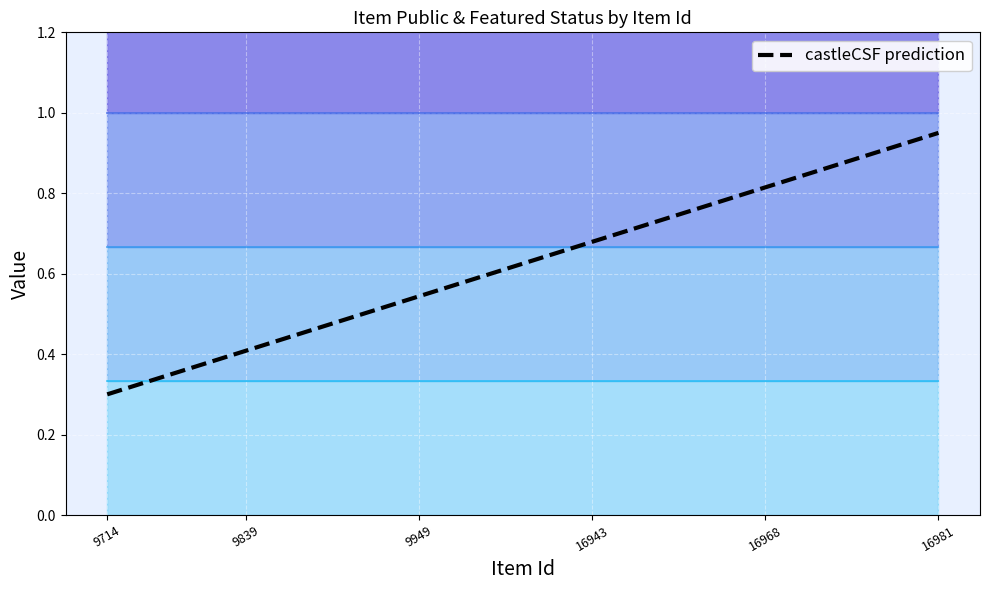

What is the sum of all values?

15.6